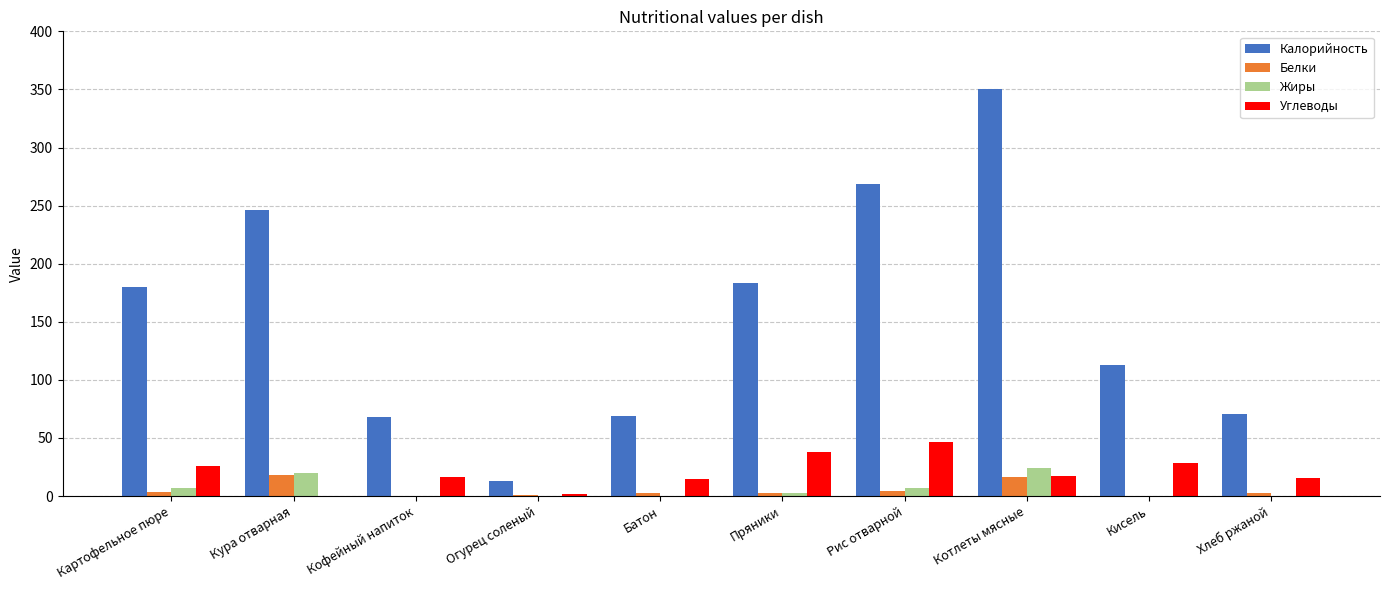

Which series has the largest total across all categories?

Калорийность